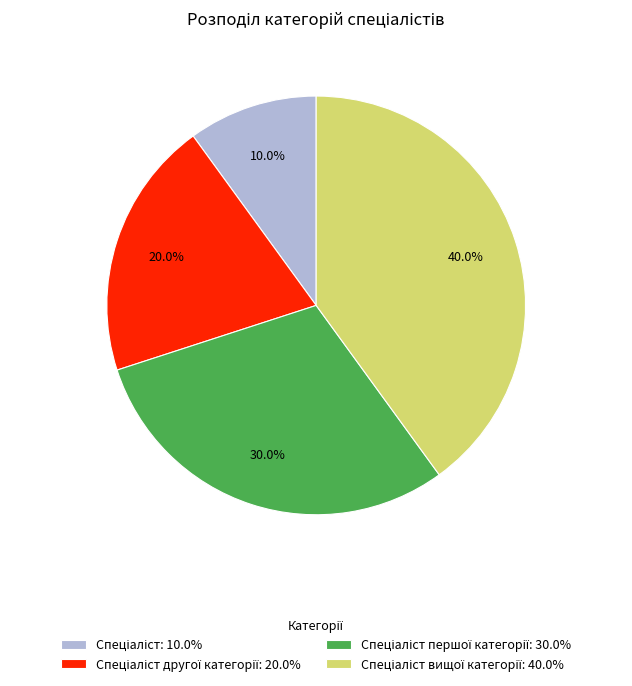

Does any single category account for the majority?

No